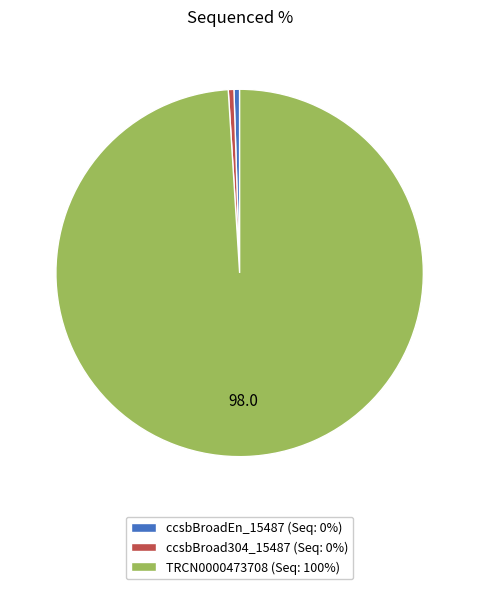

The ccsbBroadEn_15487 slice represents 0% of the pie. True or false?

True